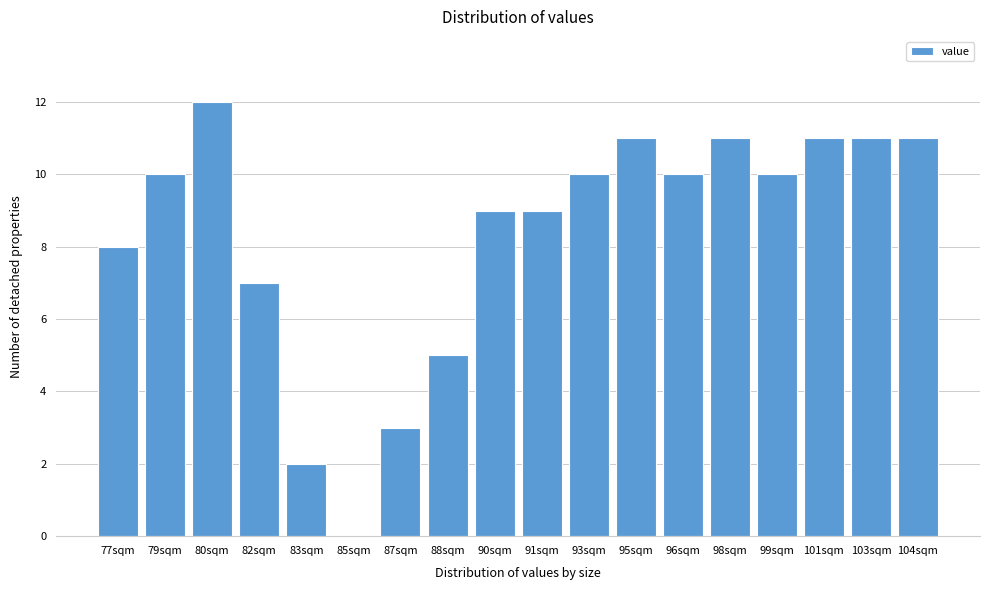

Reading left to right, list all the values displayed in this chart.

77sqm=8	79sqm=10	80sqm=12	82sqm=7	83sqm=2	85sqm=0	87sqm=3	88sqm=5	90sqm=9	91sqm=9	93sqm=10	95sqm=11	96sqm=10	98sqm=11	99sqm=10	101sqm=11	103sqm=11	104sqm=11